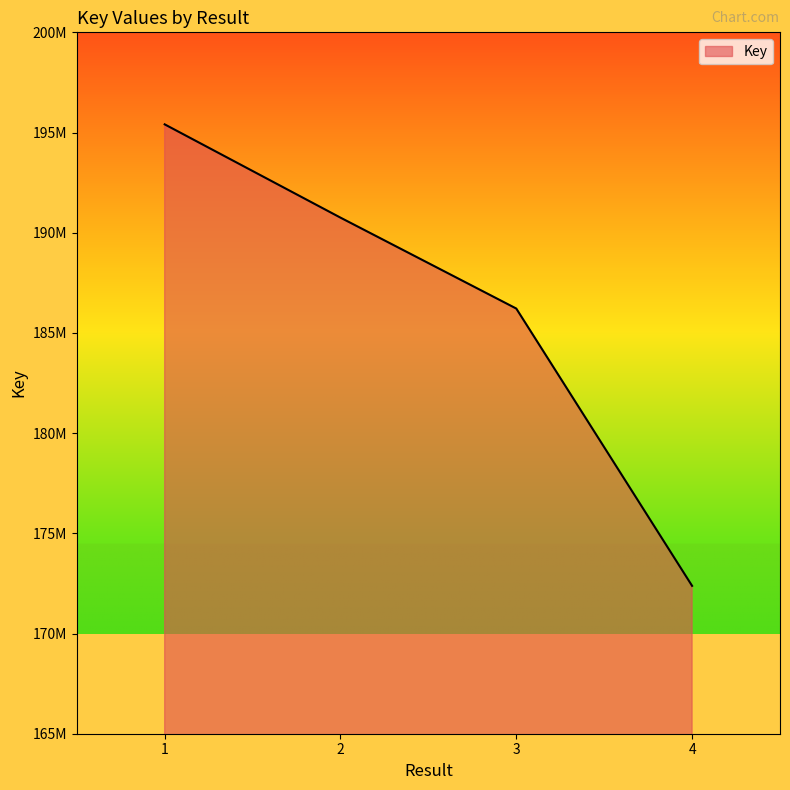

What is the average value?

186188926